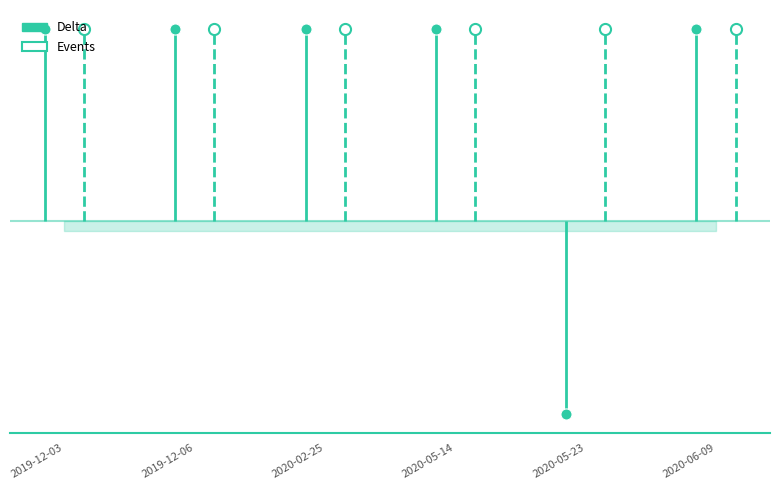

True or false: Events has a value of 1 at 2020-06-09.

True